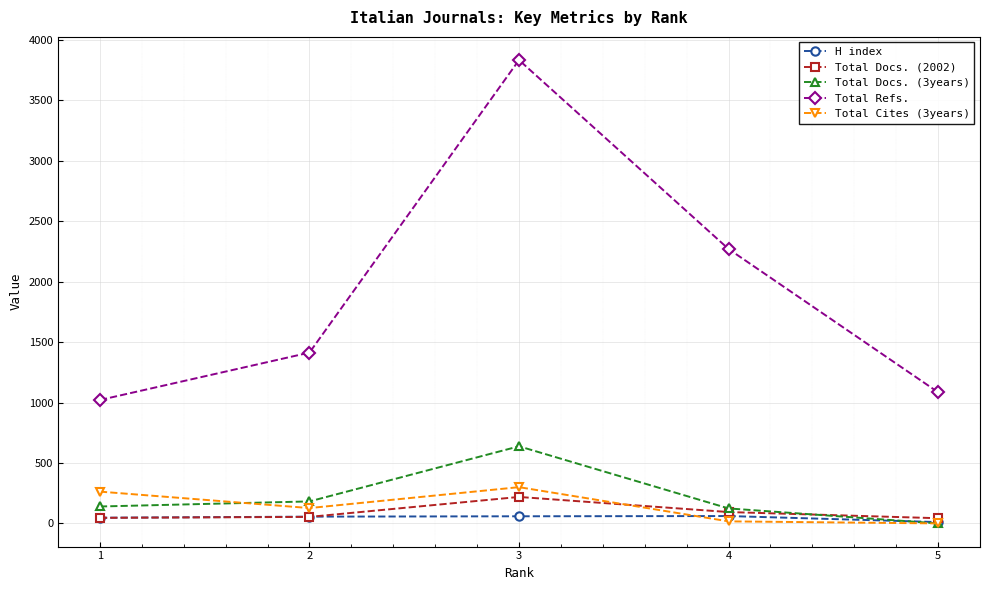

At which category does Total Refs. reach its first local peak?

3